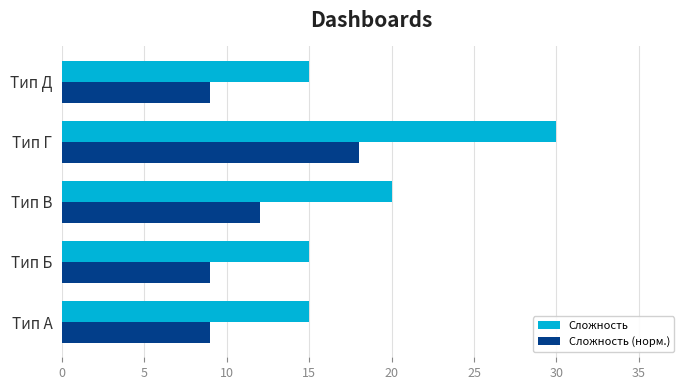

What is the total value across all series at Тип А?

24